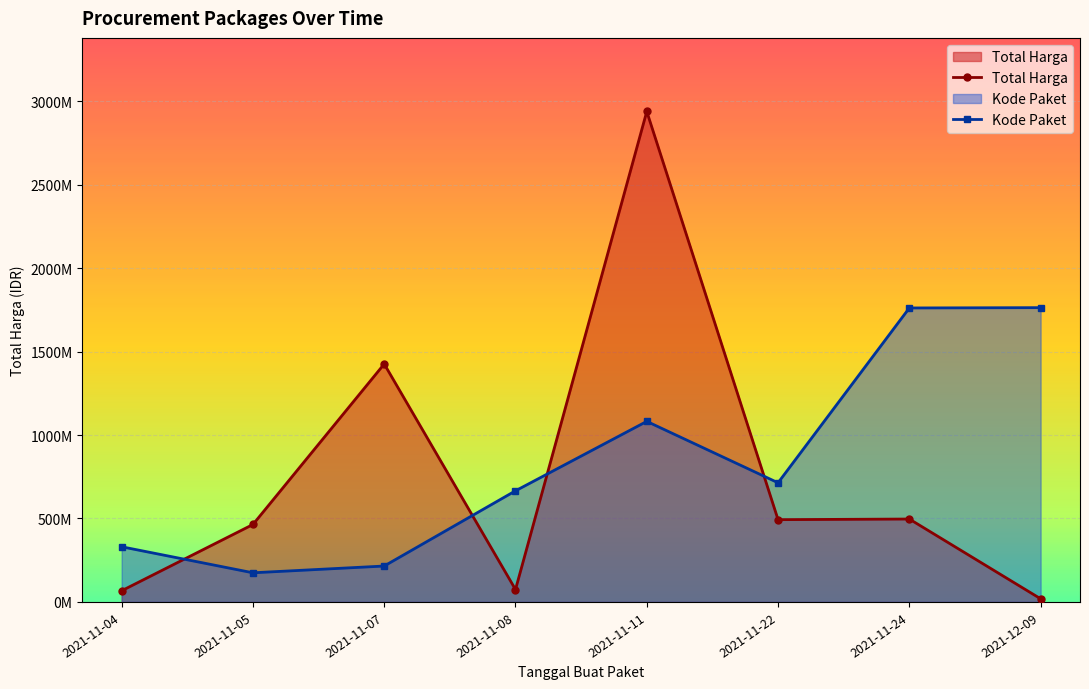

True or false: Total Harga has more than 1 points higher than both neighbors.

True